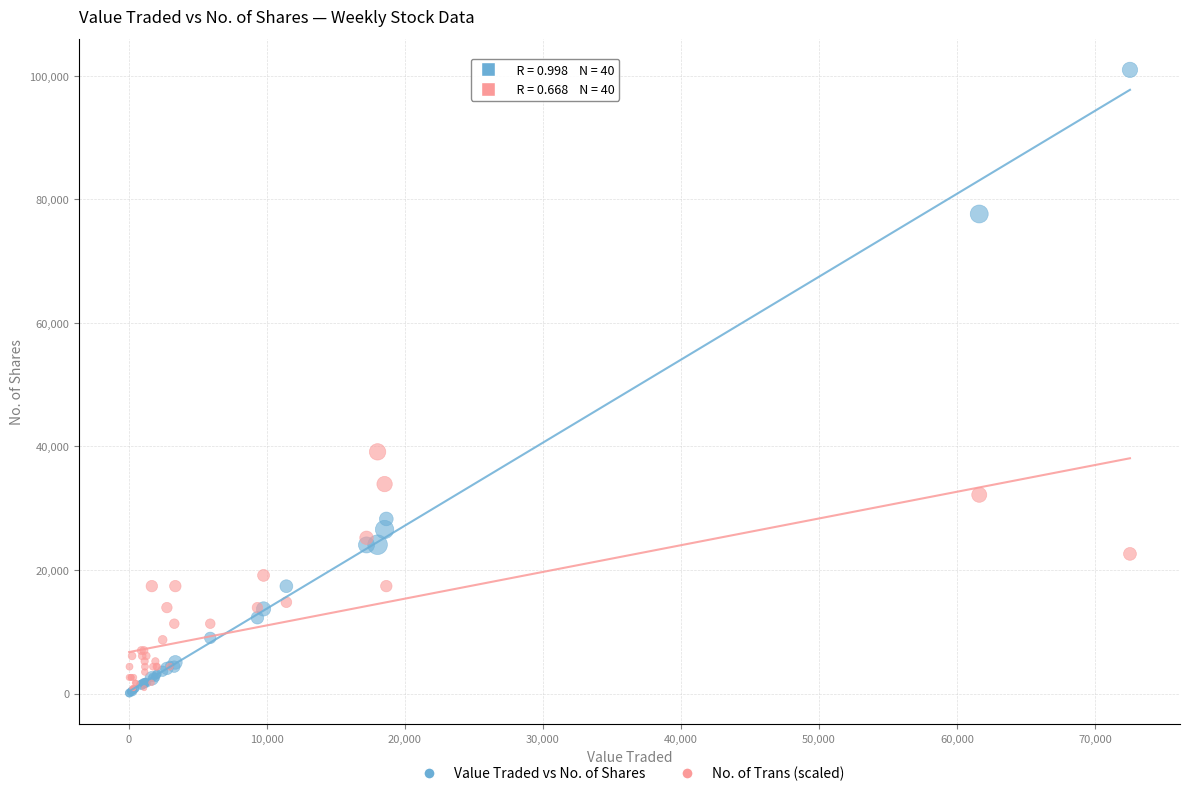

In the Value Traded vs No. of Shares series, what Y value is closest to 50481?

28252.0